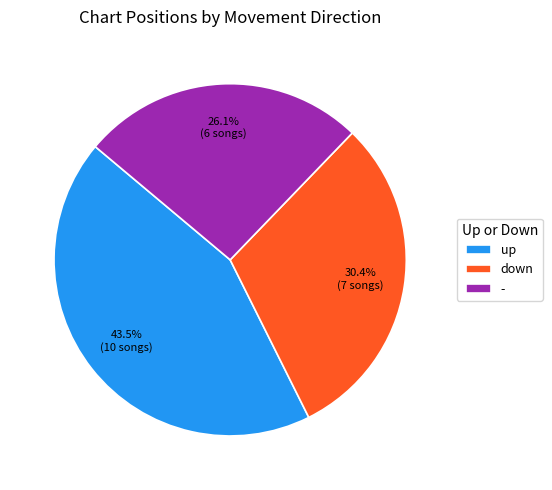

Is there a majority slice in this chart?

No